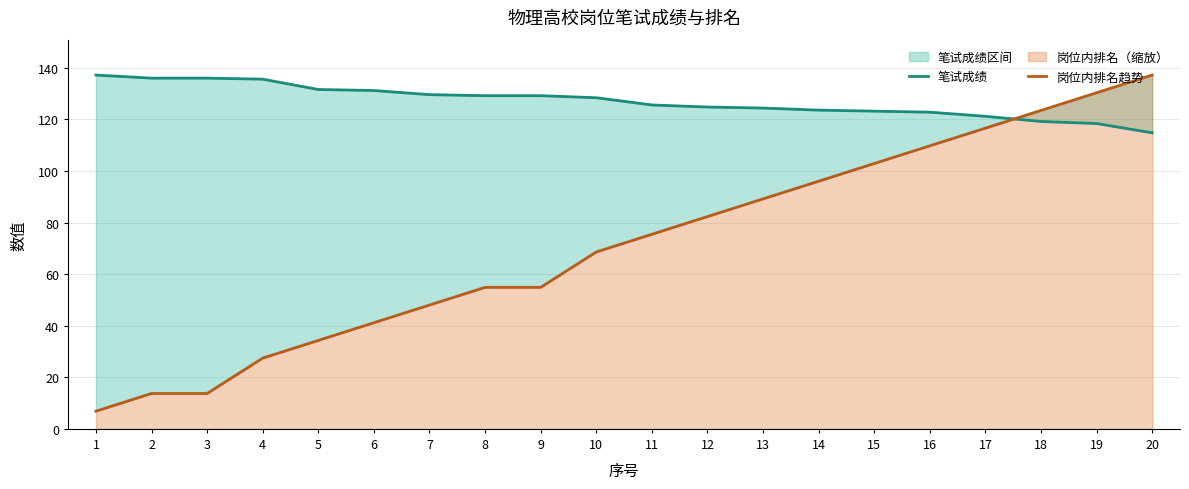

Between 10 and 14, which series saw the biggest shift?

岗位内排名趋势